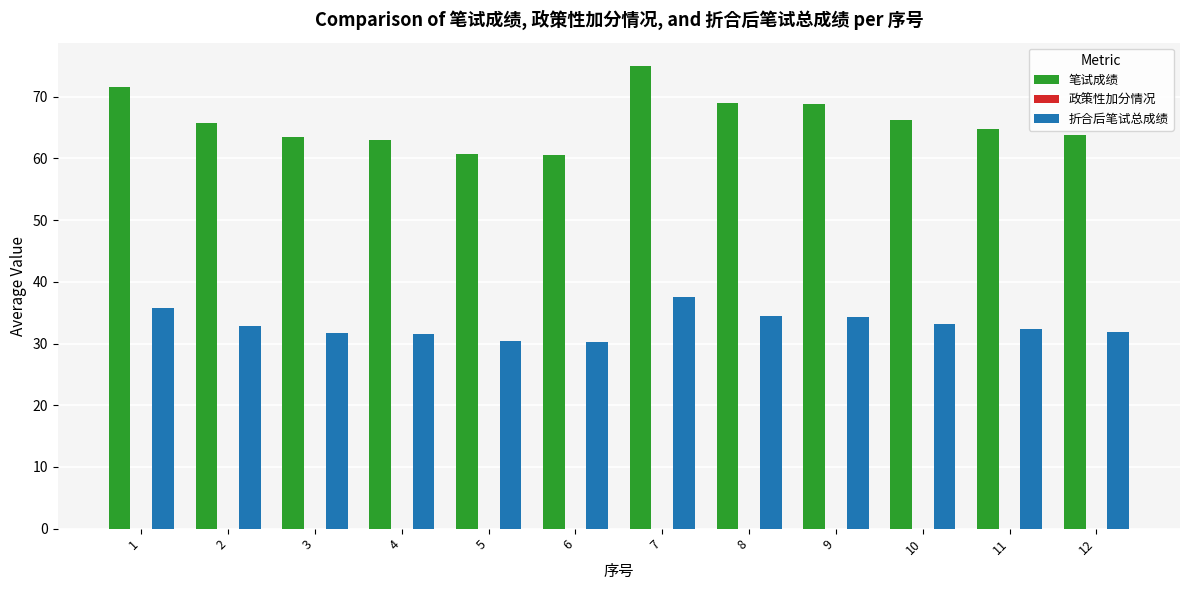

At how many categories does at least one series exceed 62?

10